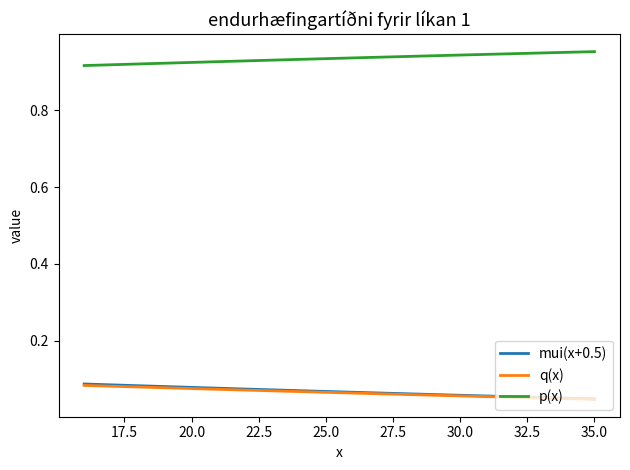

True or false: p(x) and mui(x+0.5) intersect in this chart.

False